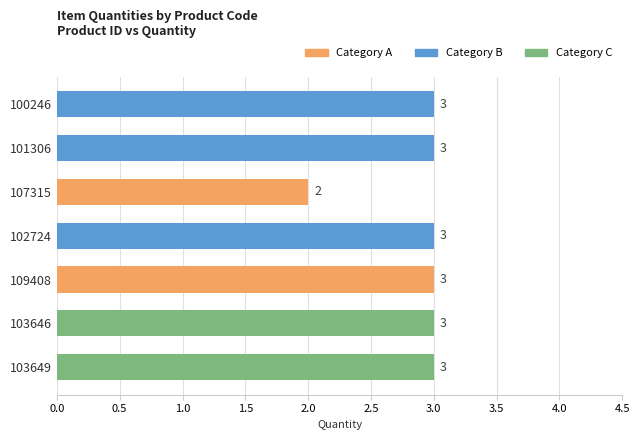

What is the average value?

3